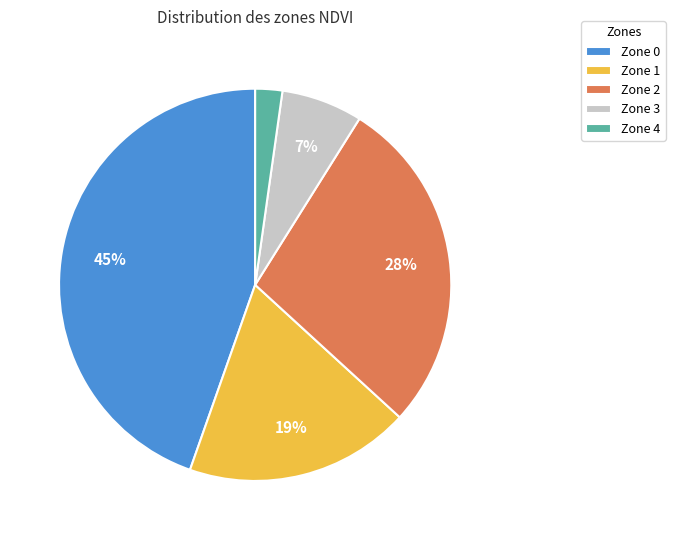

Does Zone 4 represent more than half of the total?

No